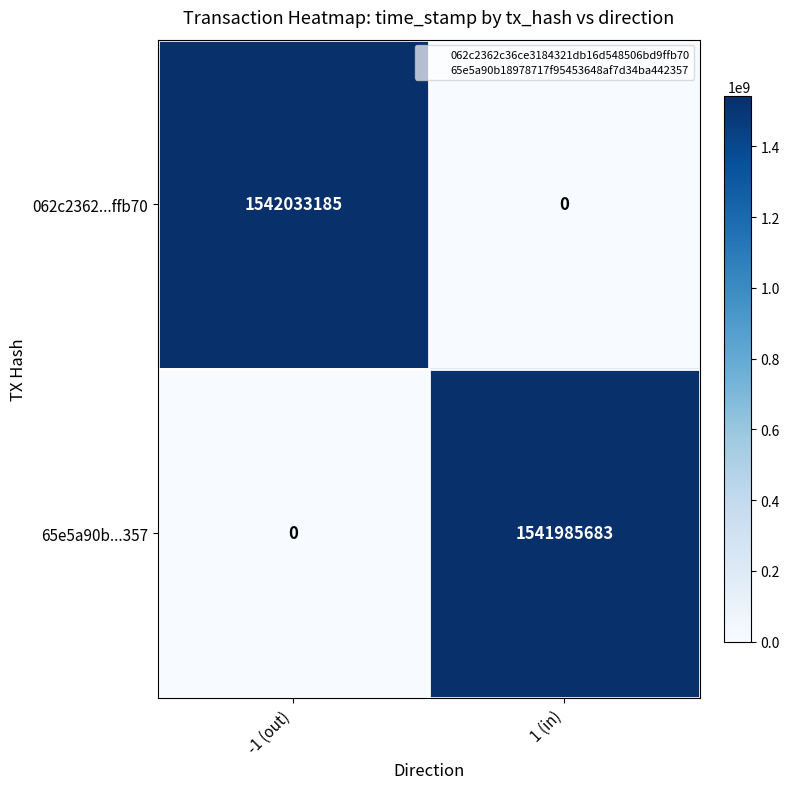

Which series has the largest total across all categories?

062c2362...ffb70